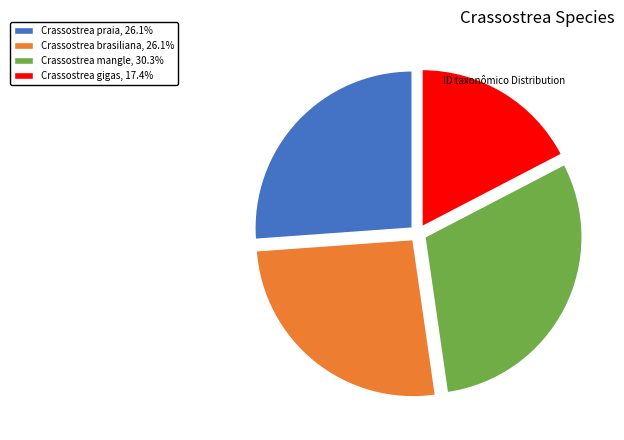

Is it true that Crassostrea praia is 12% of the pie?

False